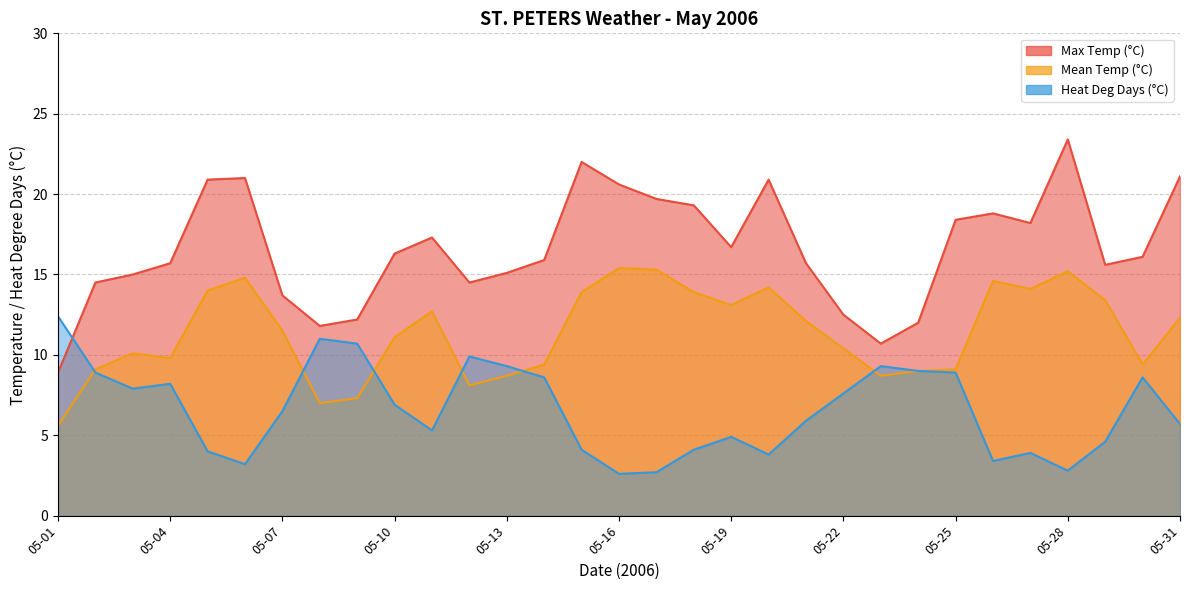

The Mean Temp (°C) series shows 12.1 at 05-08. True or false?

False